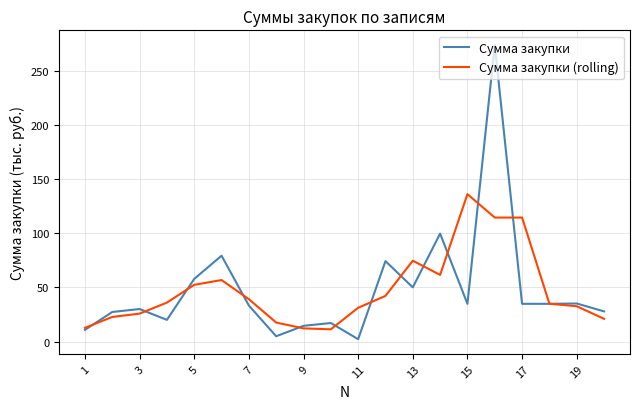

What is the highest value of the Сумма закупки (rolling) series?

136.0